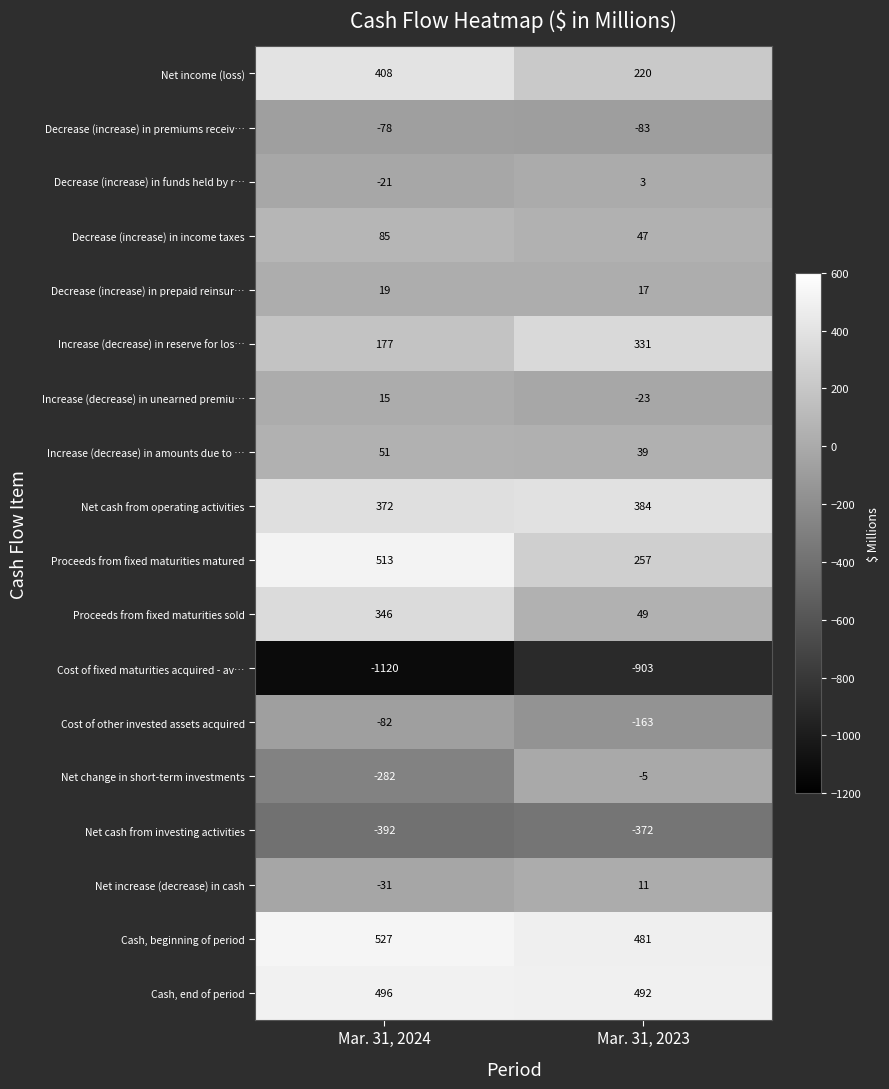

True or false: Proceeds from fixed maturities matured has a value of 422 at Mar. 31, 2023.

False